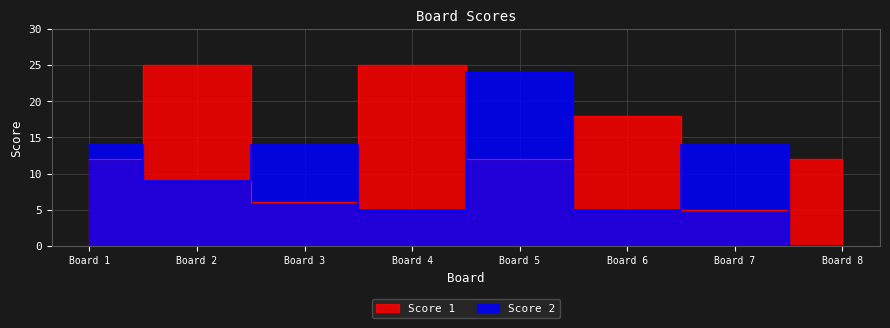

What is the difference between the highest and lowest values at Board 1?

2